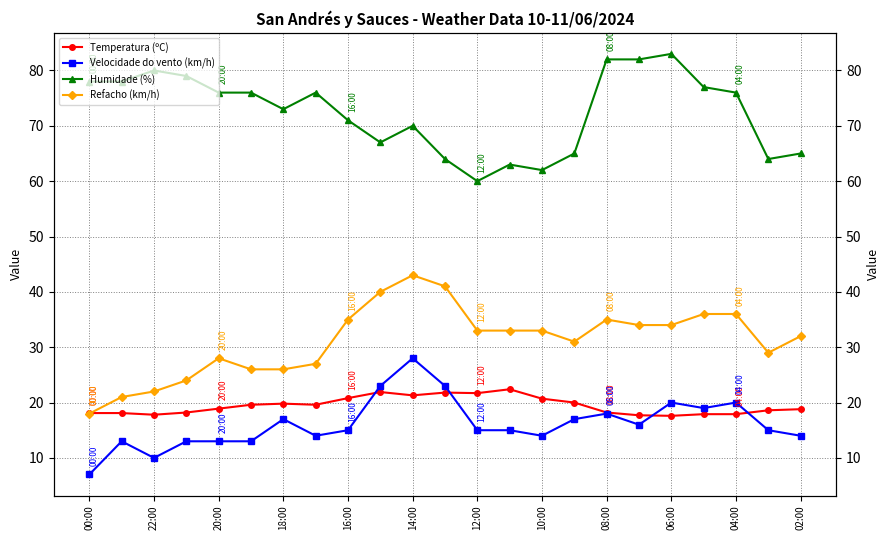

Does the chart display data point markers on the line(s)?

Yes